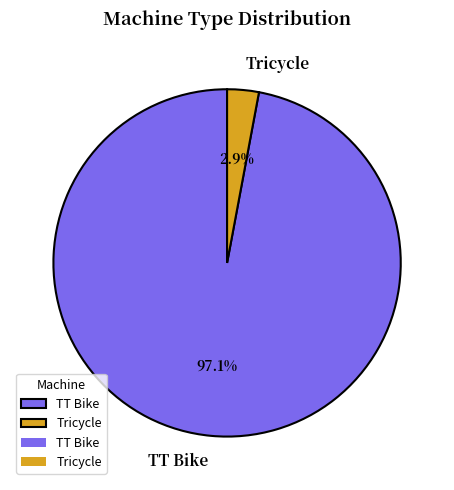

Is the sum of TT Bike and Tricycle greater than half?

Yes